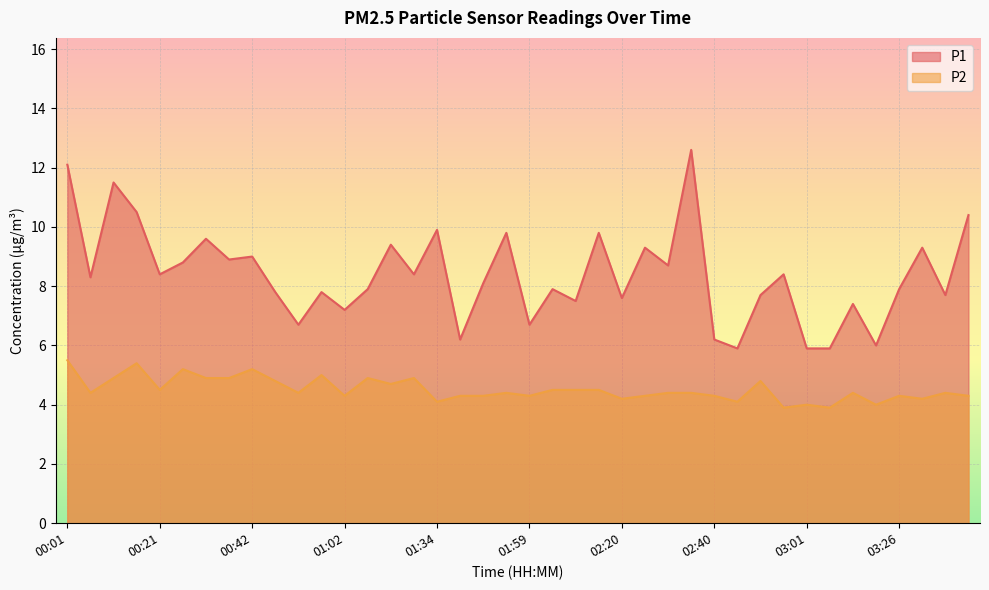

How many series are shown in this chart?

2